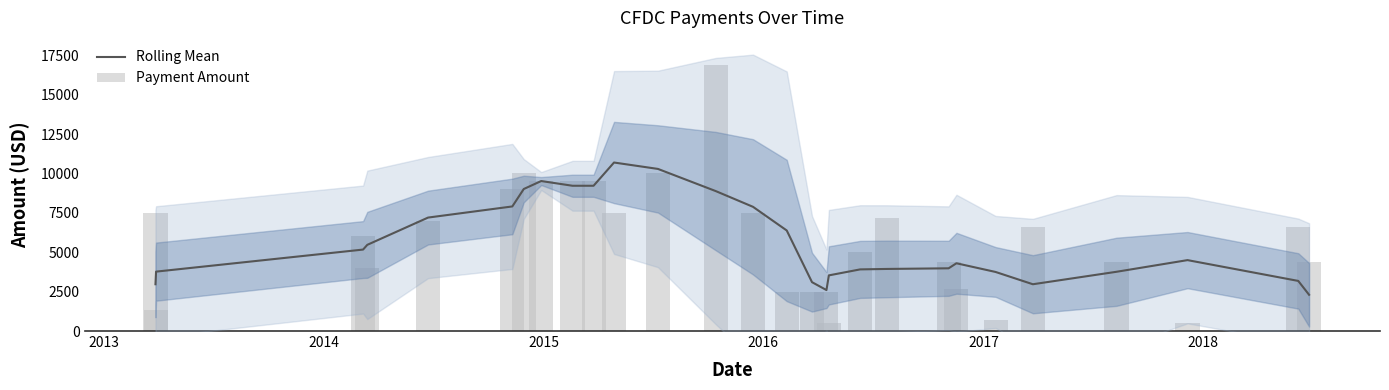

Is the value of Rolling Mean at 13 greater than the value of Payment Amount at 2017?

No